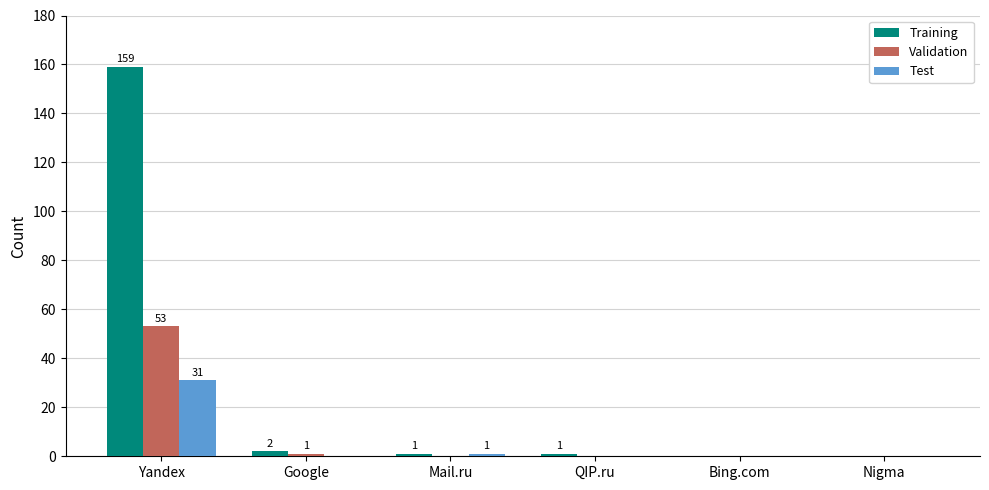

What is the total value across all series at Google?

3